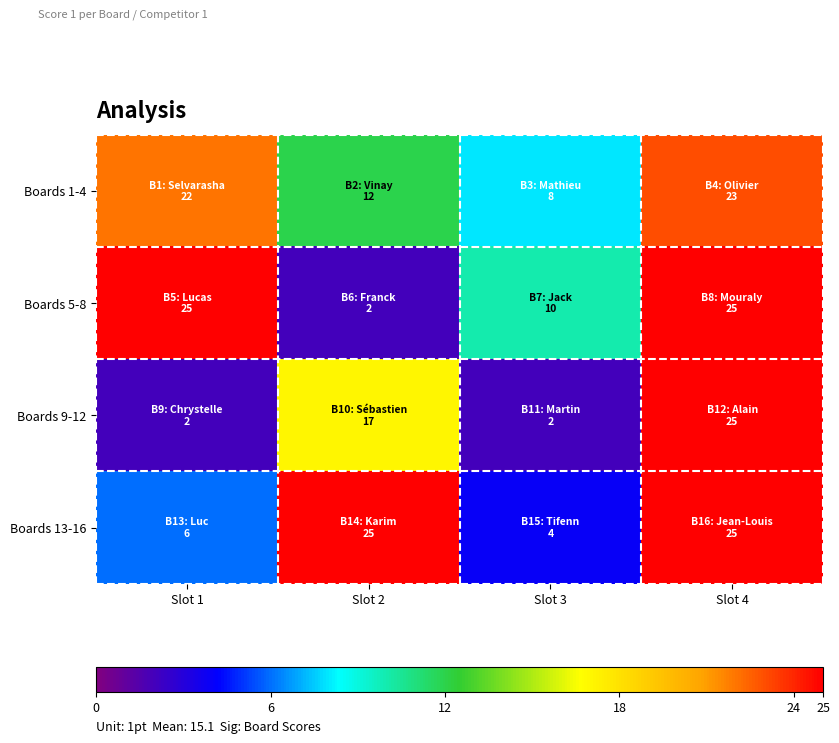

What is the minimum value shown in the chart?

2